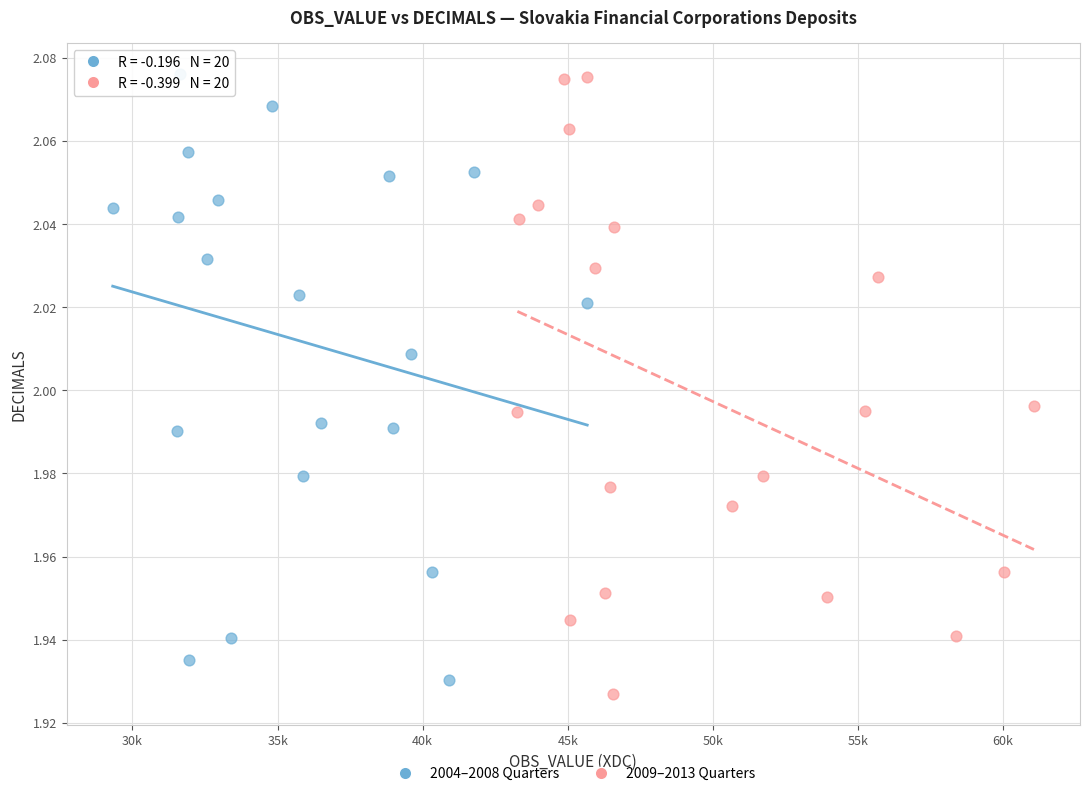

Which series reaches the minimum Y coordinate?

2009–2013 Quarters